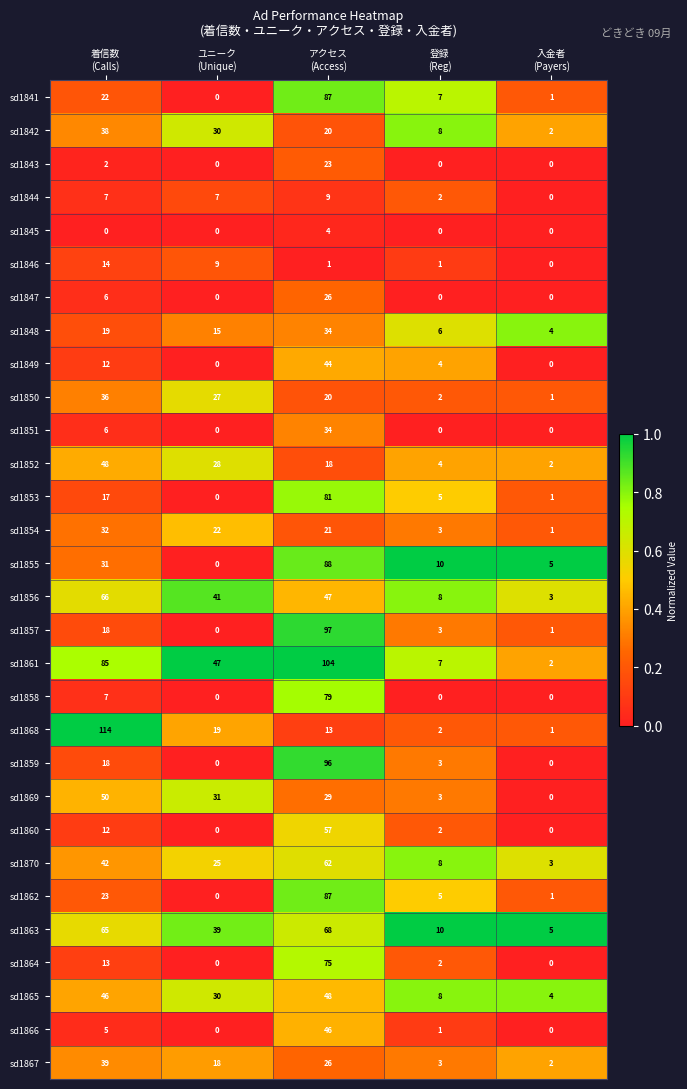

What is the difference between the highest and lowest values at ユニーク
(Unique)?

47